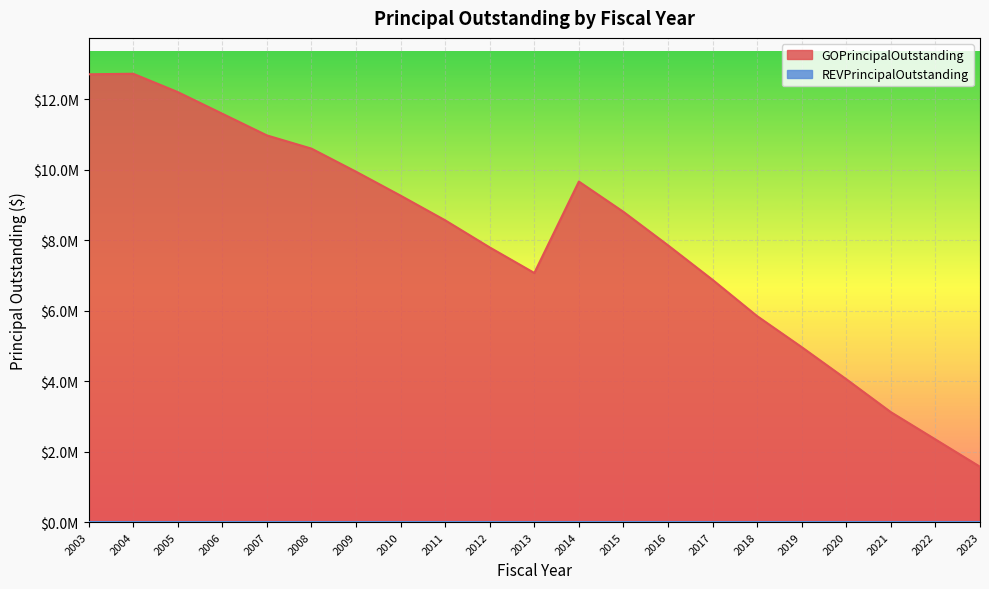

Does the chart display data point markers on the line(s)?

No